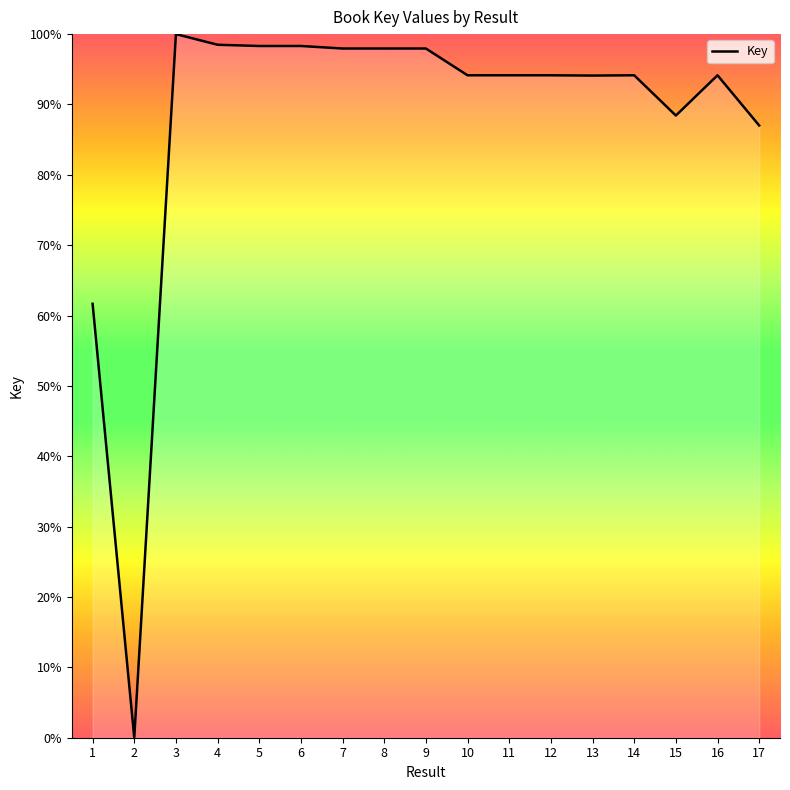

The chart shows a value of 143.5 at 4. True or false?

False